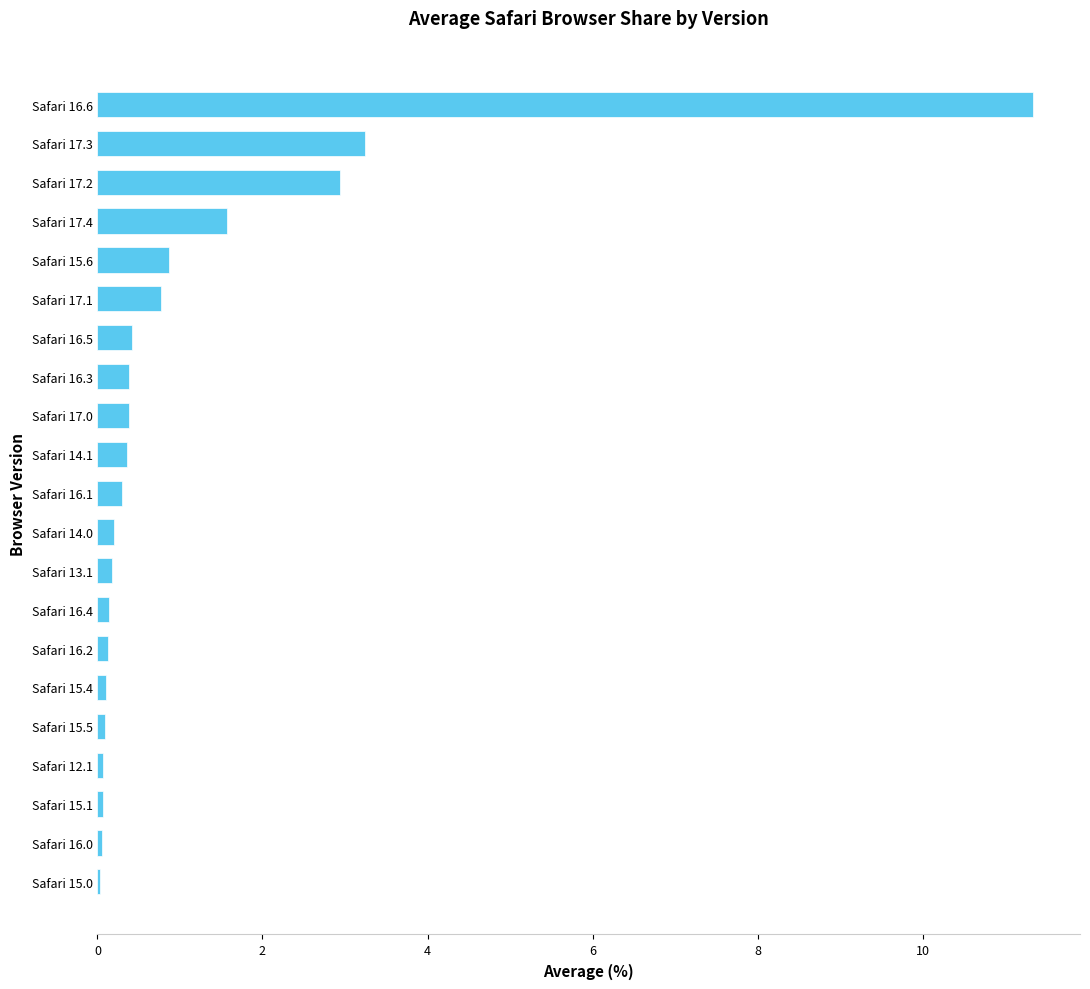

True or false: the data shows 0.2 at Safari 14.0.

True